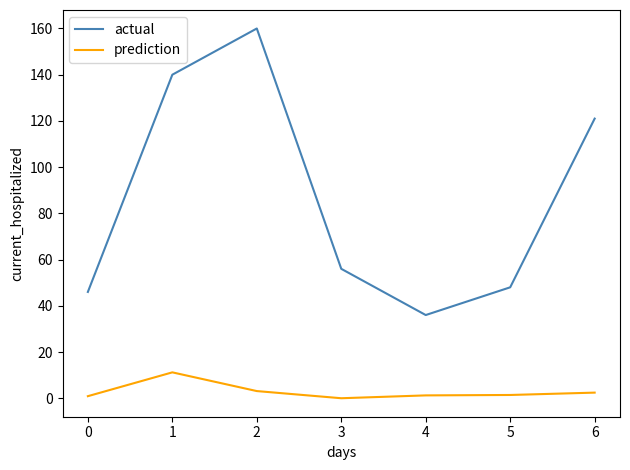

What is the greatest value displayed?

160.0